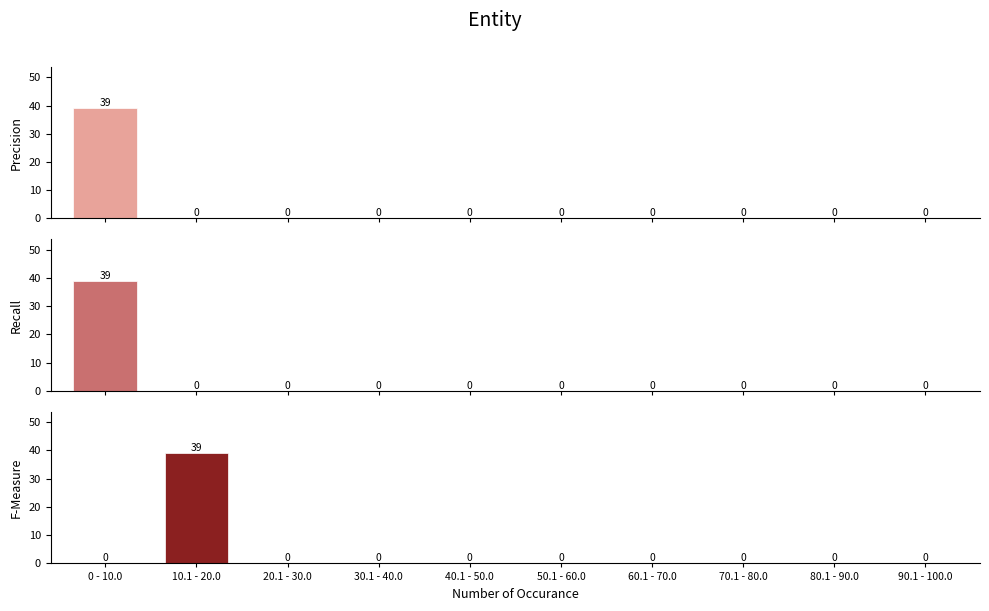

What is the spread (max minus min) of values at 0 - 10.0?

39